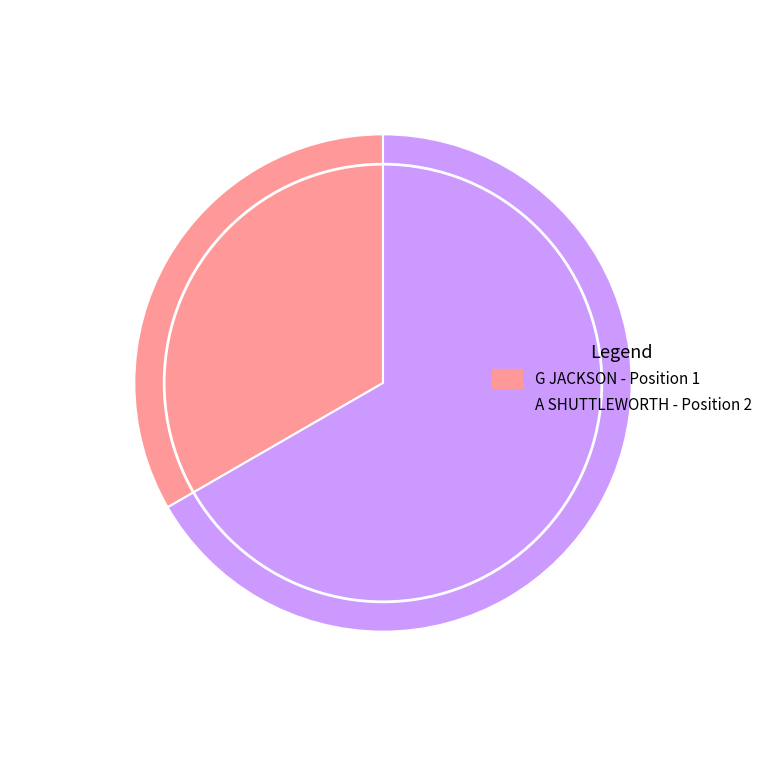

To the nearest percent, what is the average slice percentage?

50%